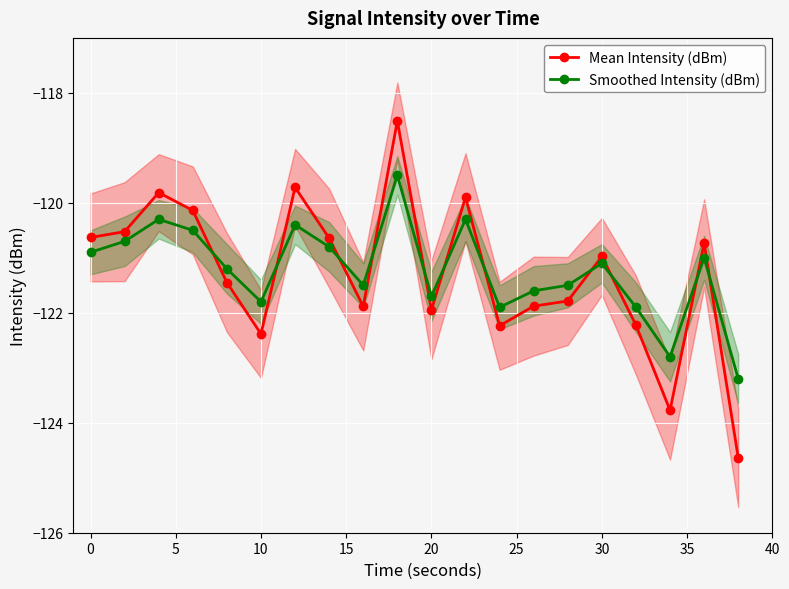

Does the chart display data point markers on the line(s)?

Yes